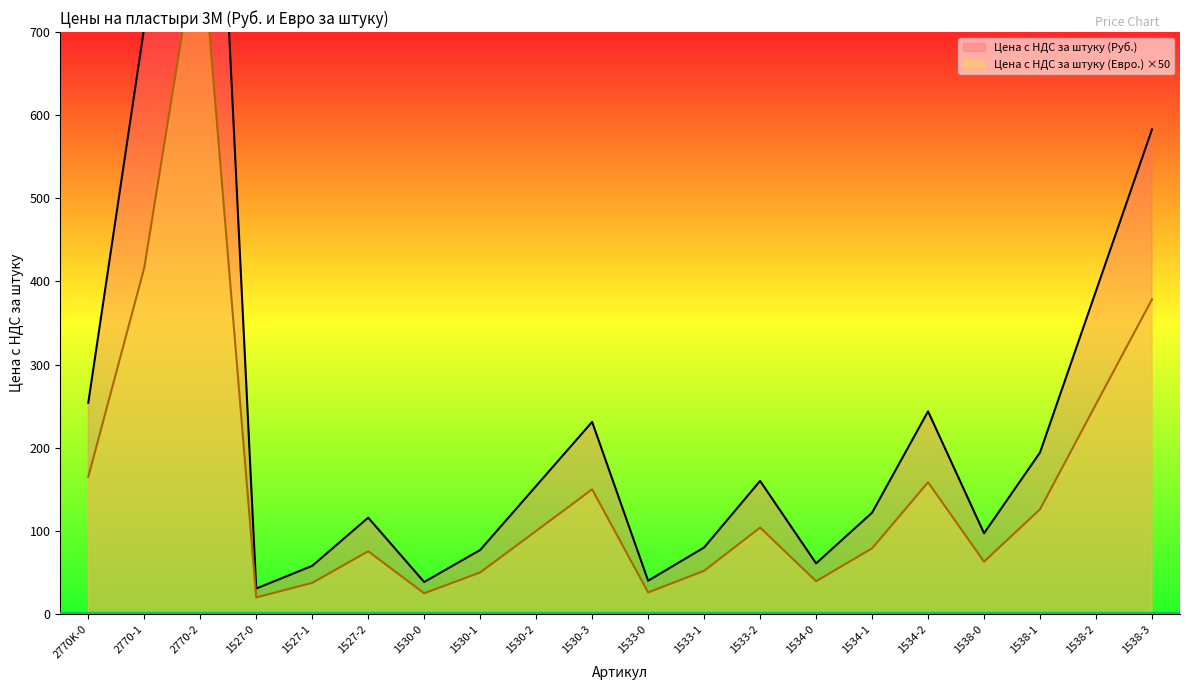

At which category does Цена с НДС за штуку (Руб.) reach its first local valley?

1527-0